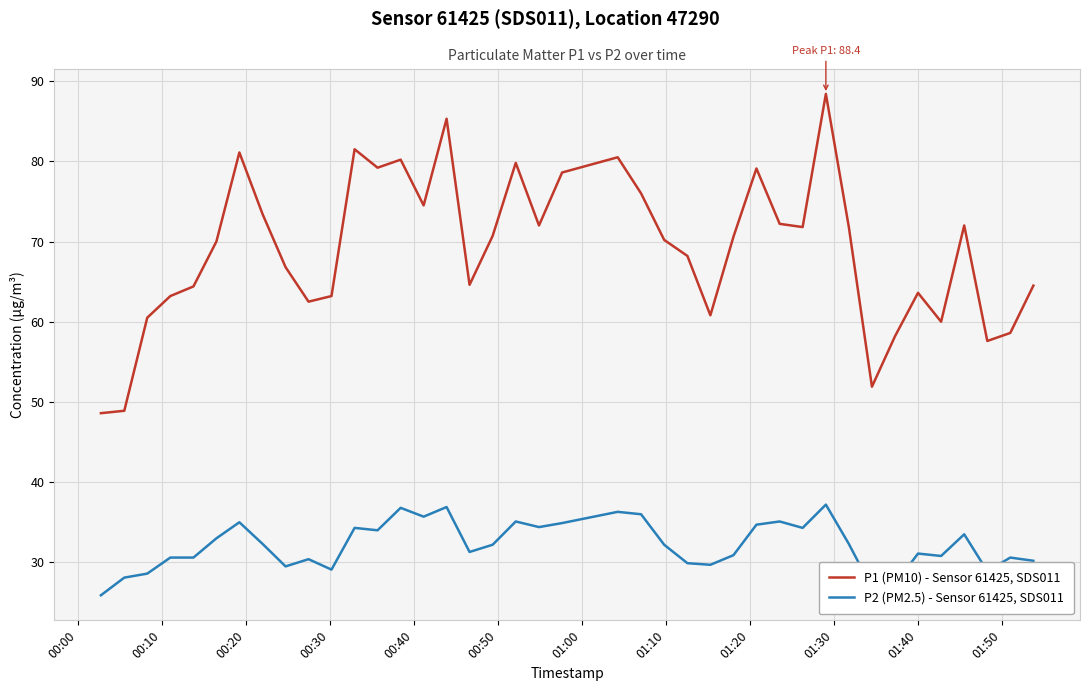

What is the difference between the maximum and minimum values in the P2 (PM2.5) - Sensor 61425, SDS011 series?

11.3